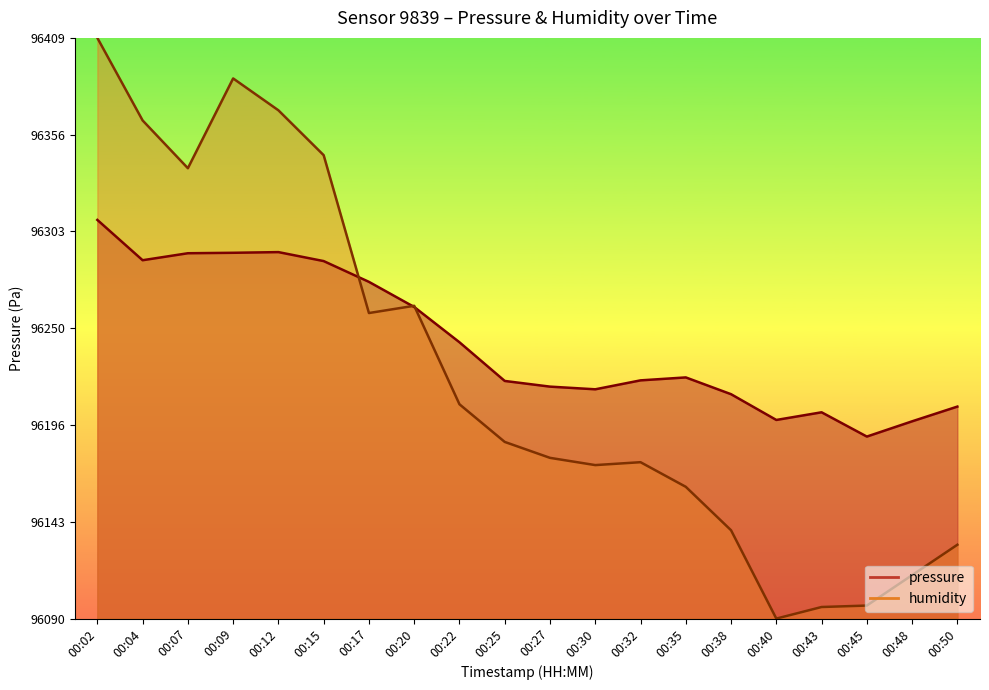

What is the difference between the second highest and minimum values in the pressure series?

101.3